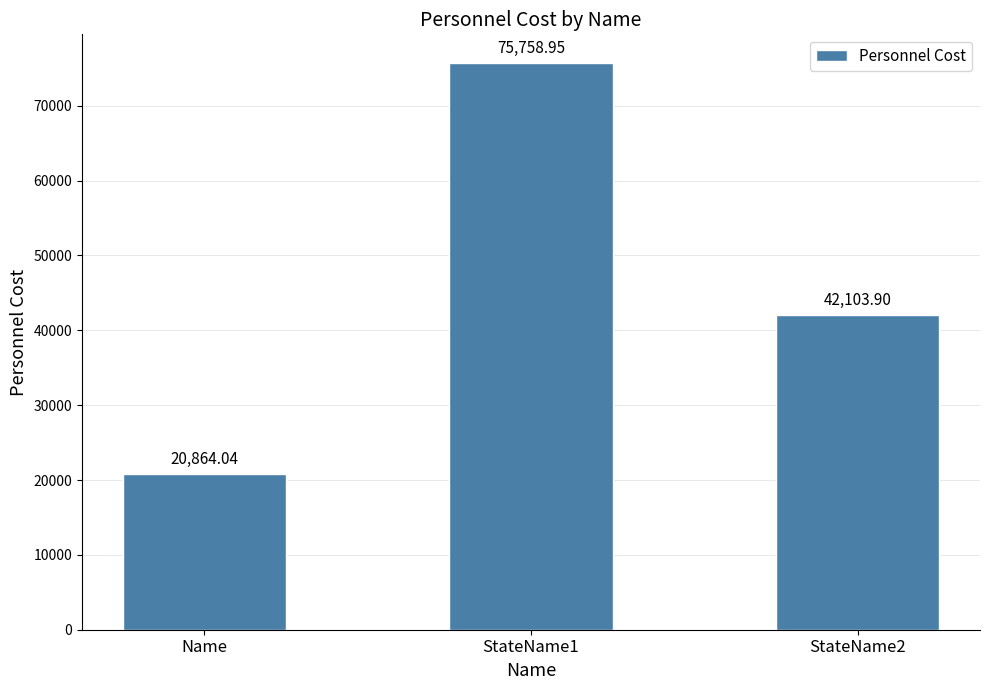

Between StateName2 and StateName1, which is larger?

StateName1